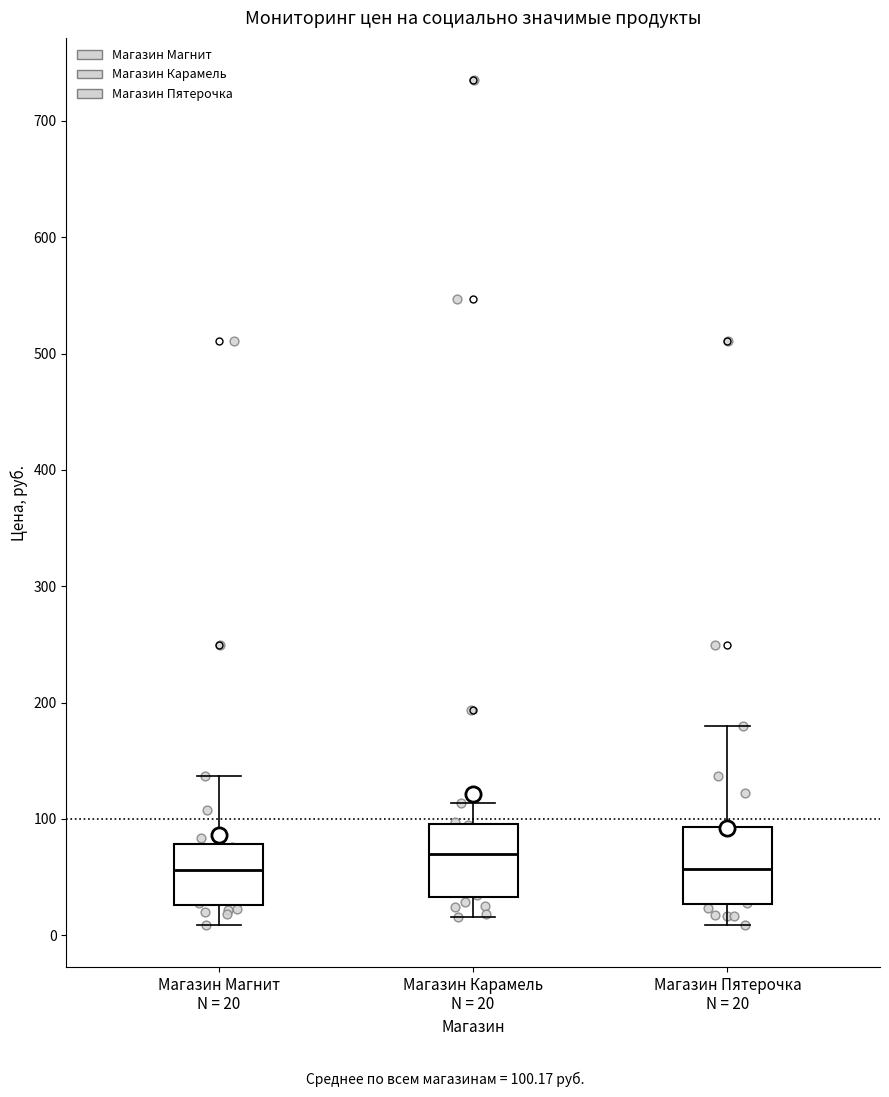

Reading left to right, transcribe this box plot: for each box, give where its median line is, the range the box spans, and where its two whiskers end, as read against the y-axis. The values are not printed on the chart, so give them approximately, as read against the axis.

Магазин Магнит N = 20: median 60, box 30 to 80, whiskers 10 to 140
Магазин Карамель N = 20: median 70, box 30 to 100, whiskers 20 to 110
Магазин Пятерочка N = 20: median 60, box 30 to 90, whiskers 10 to 180